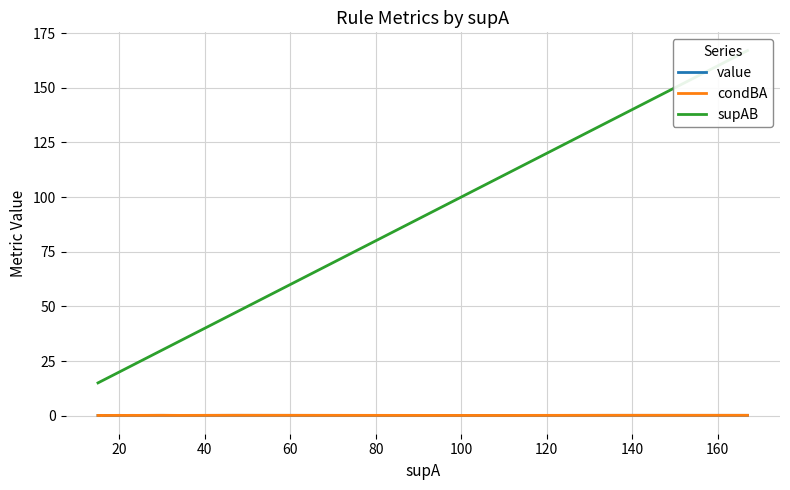

What are all the series names shown in the legend?

value, condBA, supAB